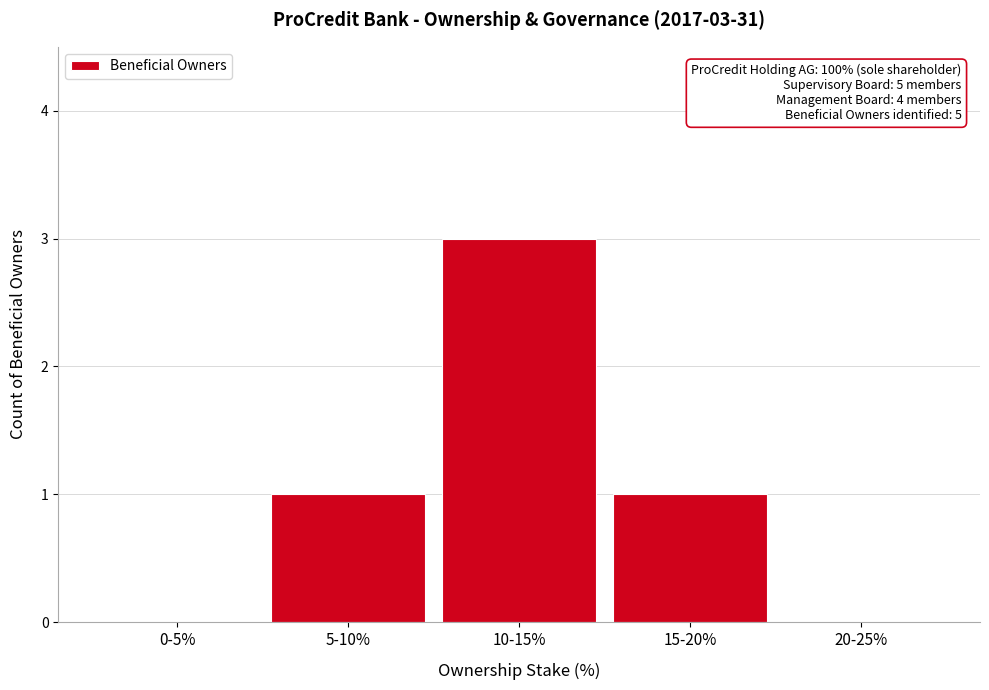

Reading right to left, what are all the values shown in this chart?

20-25%=0	15-20%=1	10-15%=3	5-10%=1	0-5%=0